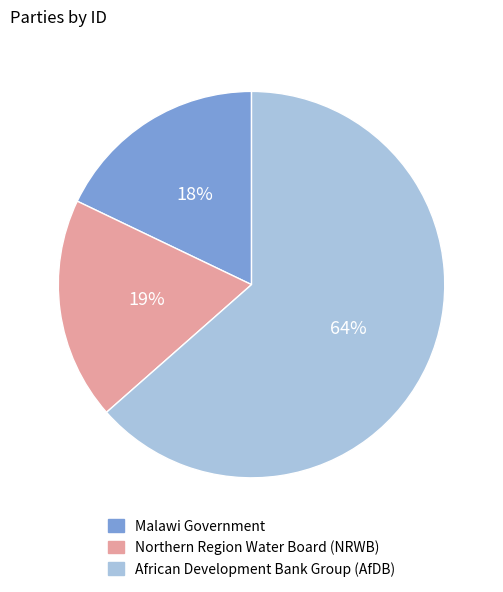

To the nearest percent, what is the difference between the largest and smallest slice percentages?

46%